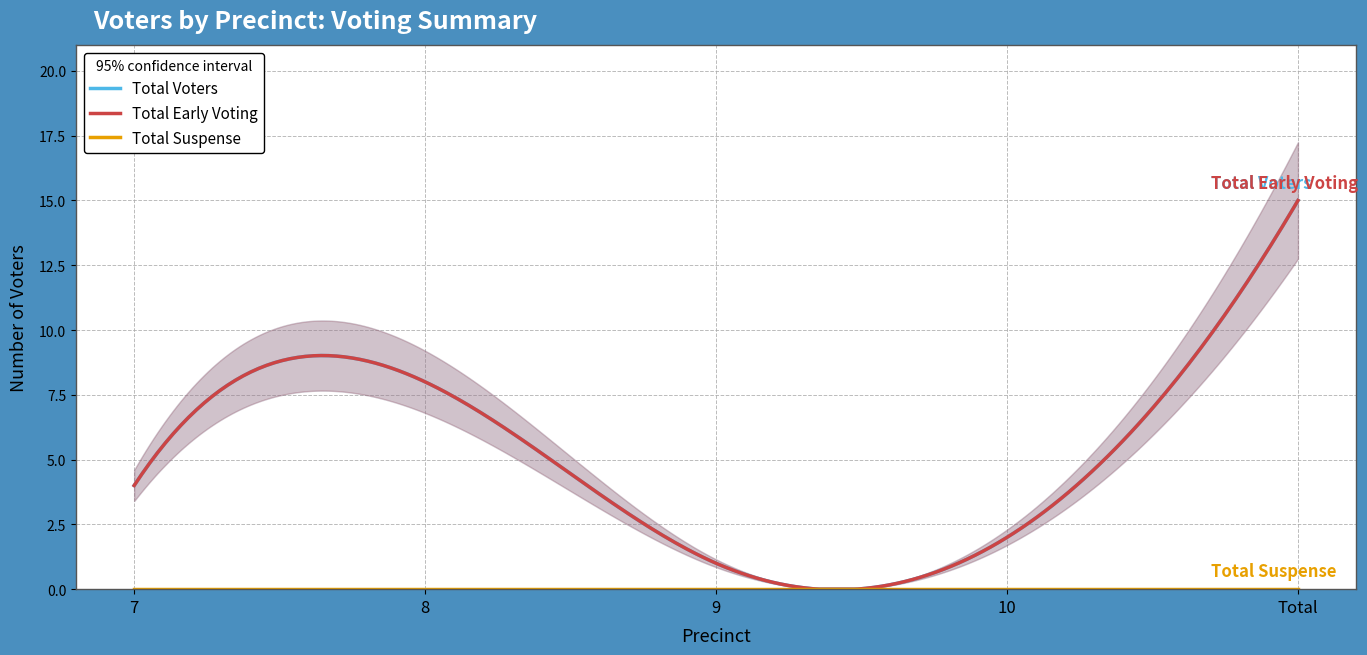

At how many categories does at least one series exceed 0?

5